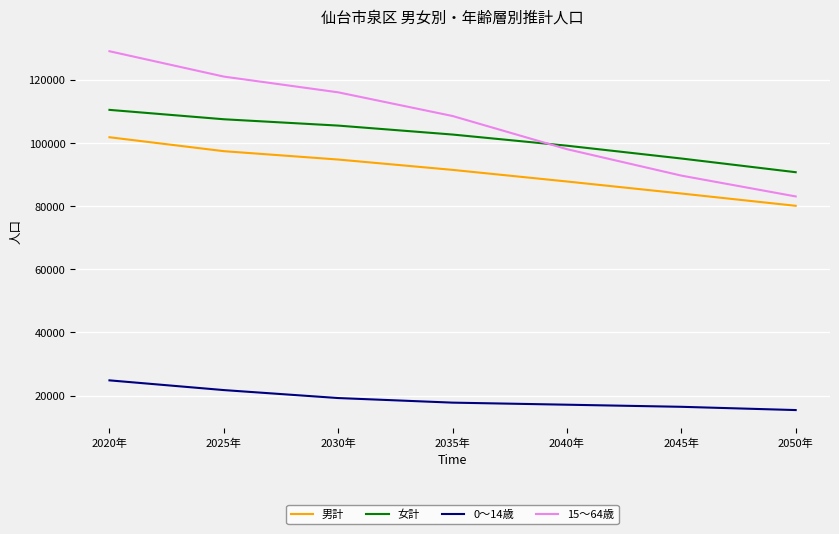

List the labels in order of 女計 value, largest first.

2020年, 2025年, 2030年, 2035年, 2040年, 2045年, 2050年